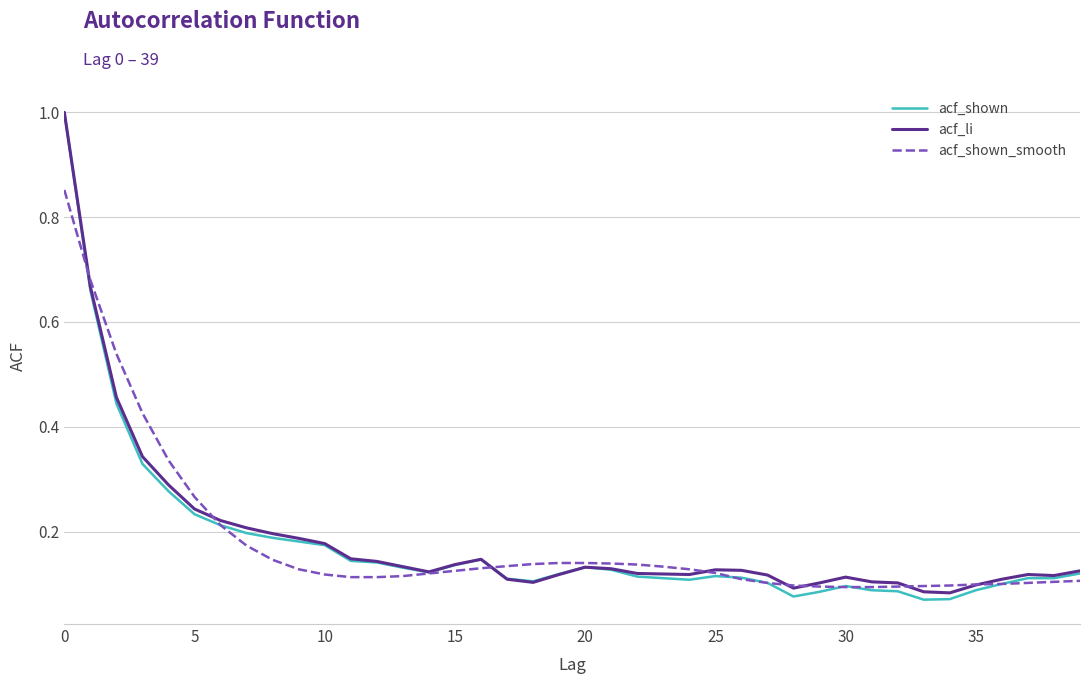

What is the greatest value displayed?

1.0